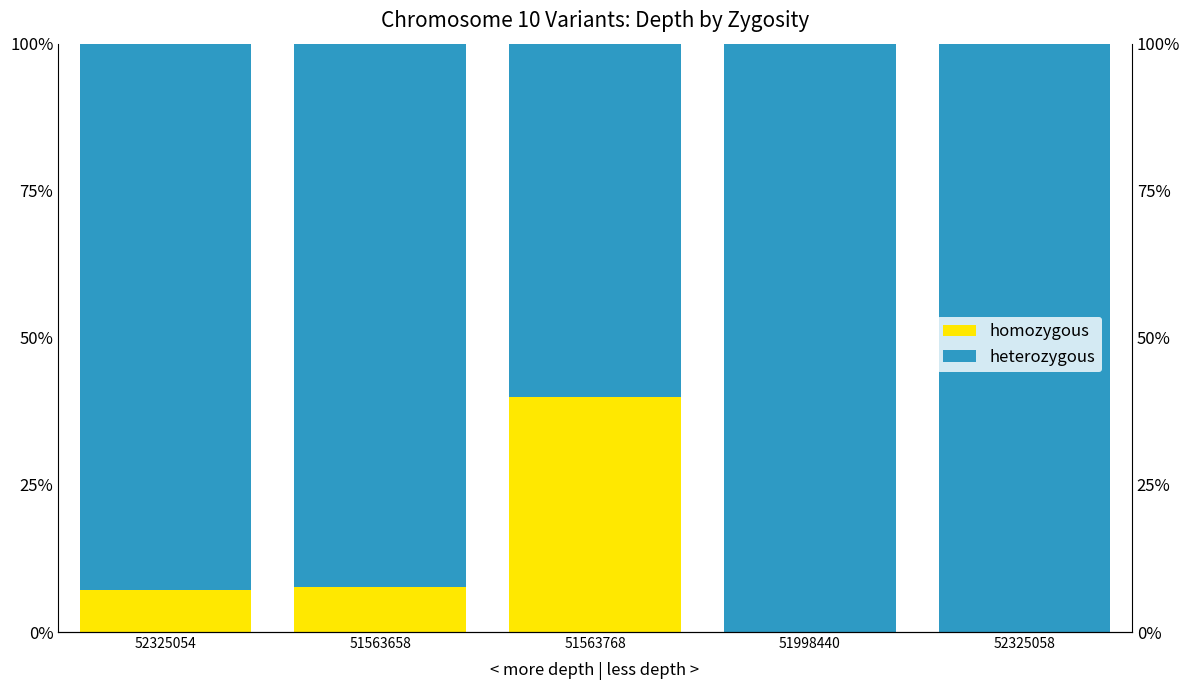

The heterozygous series shows 140.7 at 52325058. True or false?

False